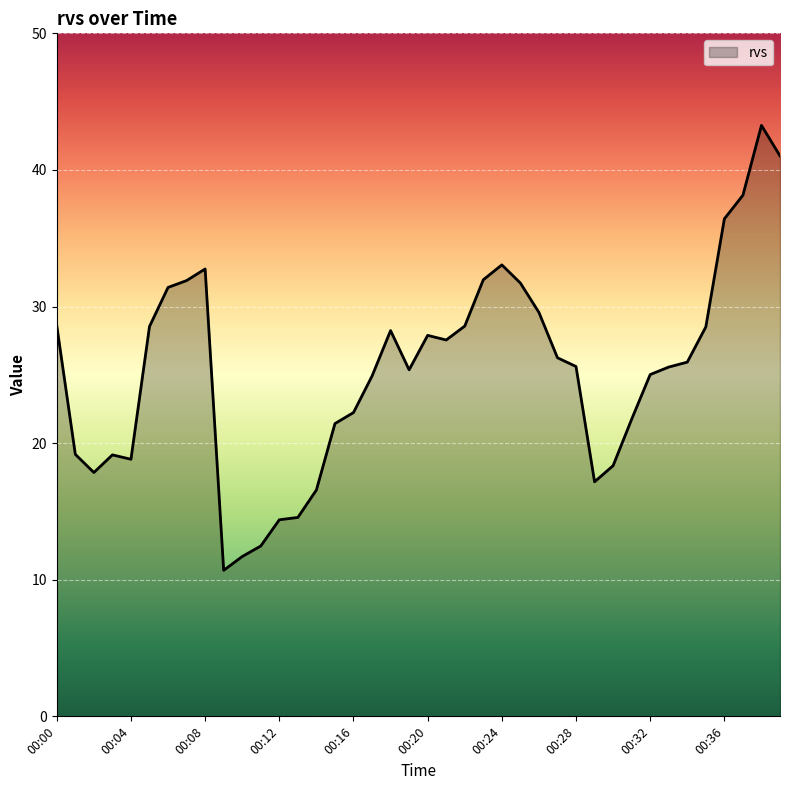

How many lines are shown in the chart?

1